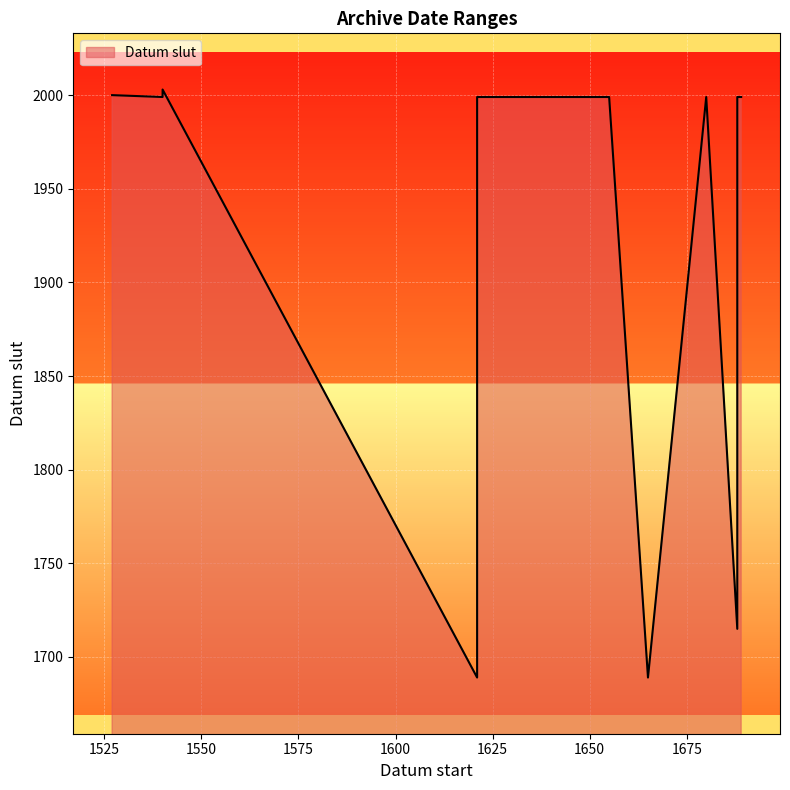

True or false: the data has more than 1 interior local peaks.

True